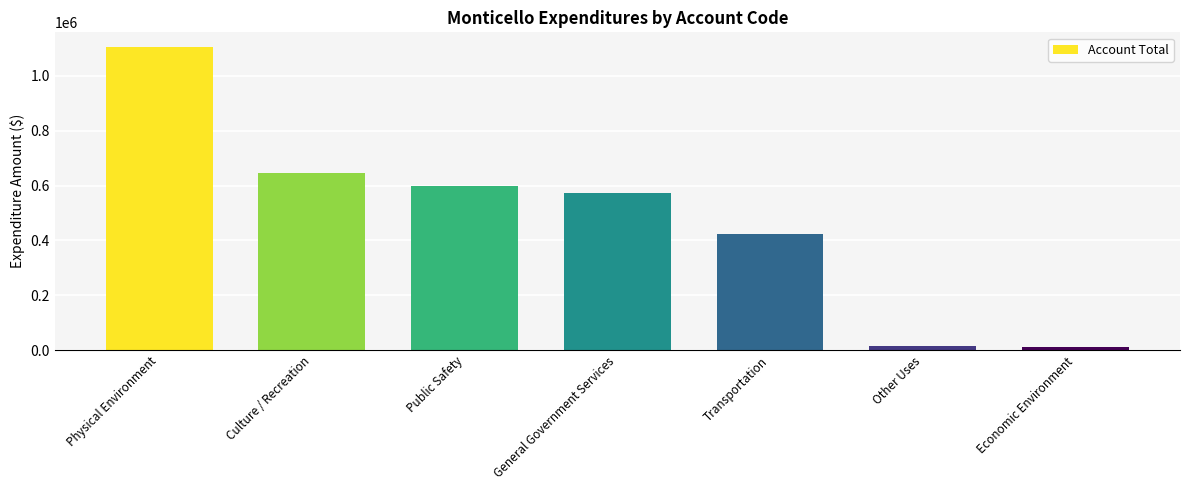

What value does the data have at Public Safety?

597421